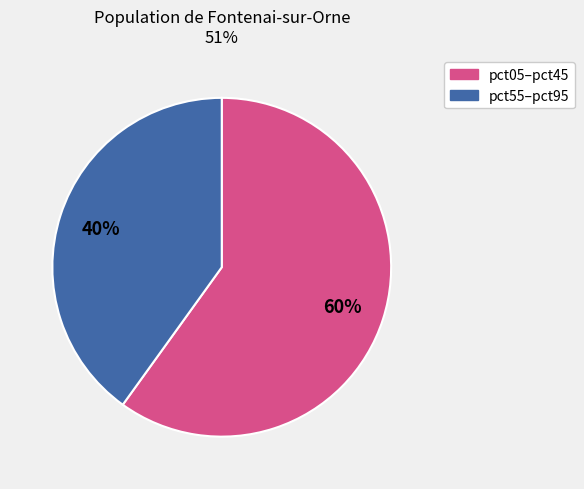

Which slice is the largest?

pct05–pct45